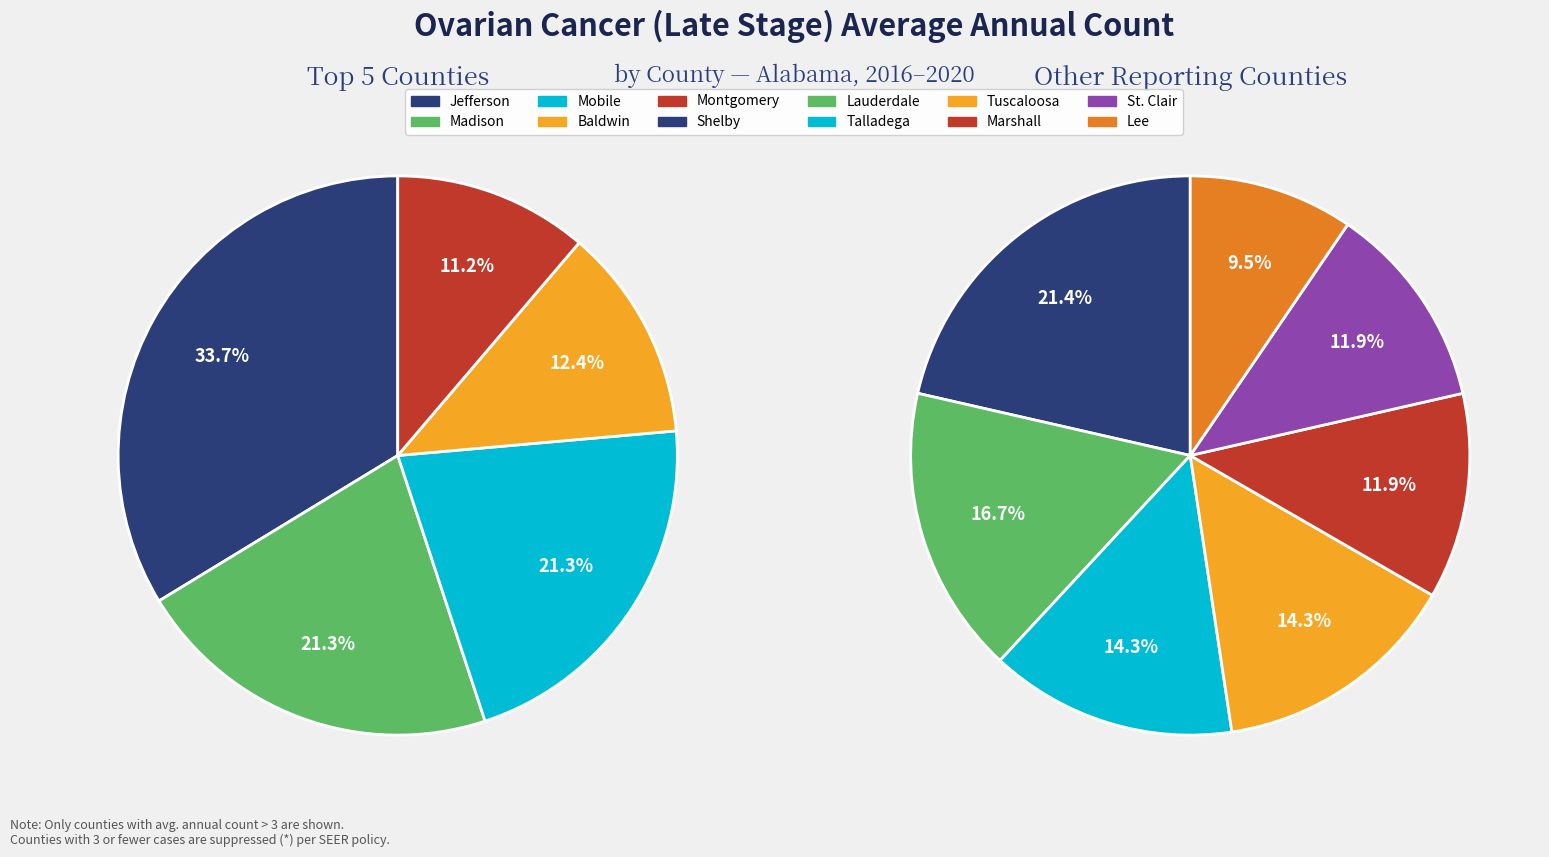

Do Marshall County and Tuscaloosa County together represent more than half of the pie?

No